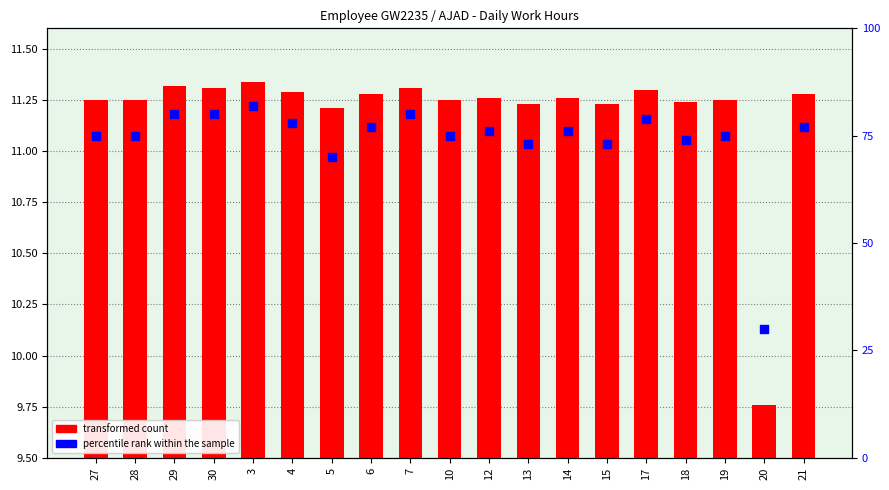

At which category is the sum across all series the highest?

3